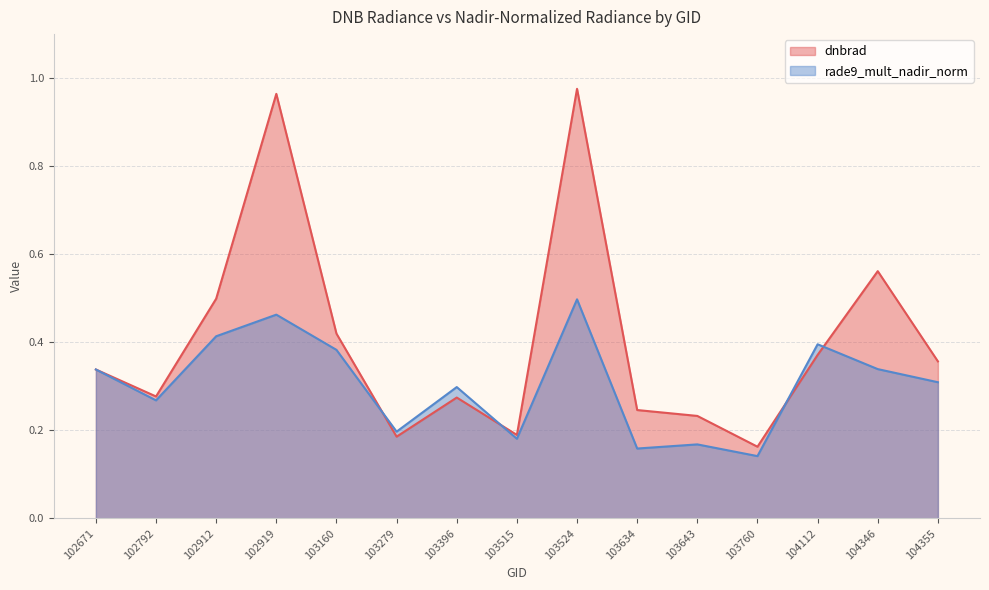

The rade9_mult_nadir_norm series shows 0.5 at 103524. True or false?

True